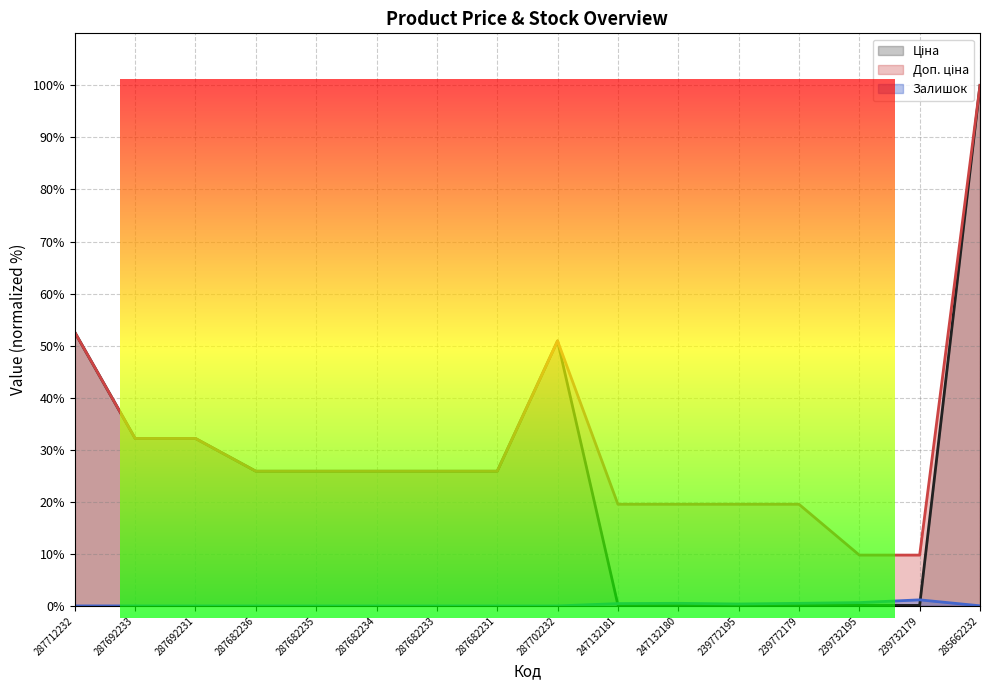

Reading left to right, list all the values displayed in this chart.

Ціна: 287712232=52.6	287692233=32.2	287692231=32.2	287682236=25.9	287682235=25.9	287682234=25.9	287682233=25.9	287682231=25.9	287702232=50.9	247132181=0.2	247132180=0.2	239772195=0.2	239772179=0.2	239732195=0.1	239732179=0.1	285662232=100.0
Доп. ціна: 287712232=52.6	287692233=32.2	287692231=32.2	287682236=25.9	287682235=25.9	287682234=25.9	287682233=25.9	287682231=25.9	287702232=50.9	247132181=19.5	247132180=19.5	239772195=19.5	239772179=19.5	239732195=9.8	239732179=9.8	285662232=100.0
Залишок: 287712232=0.0	287692233=0.0	287692231=0.0	287682236=0.0	287682235=0.0	287682234=0.0	287682233=0.0	287682231=0.0	287702232=0.0	247132181=0.4	247132180=0.5	239772195=0.4	239772179=0.5	239732195=0.6	239732179=1.2	285662232=0.0